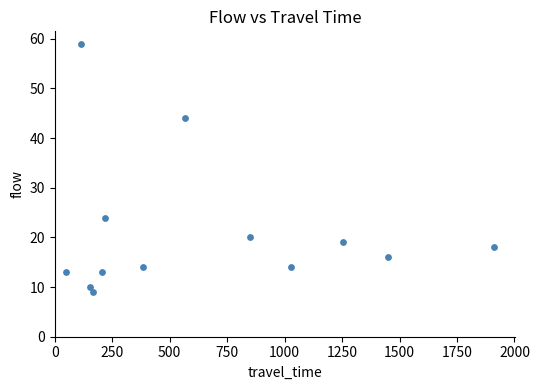

What is the range of X values (max minus min)?

1860